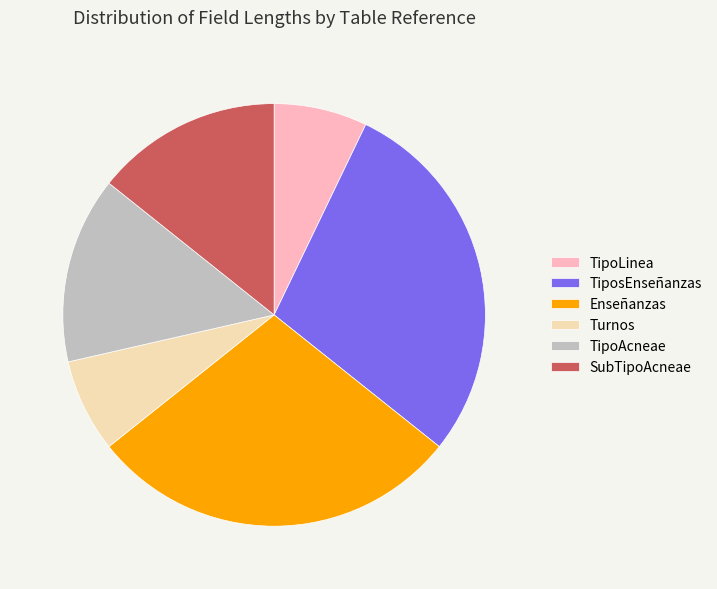

Is it true that Turnos is 1% of the pie?

False